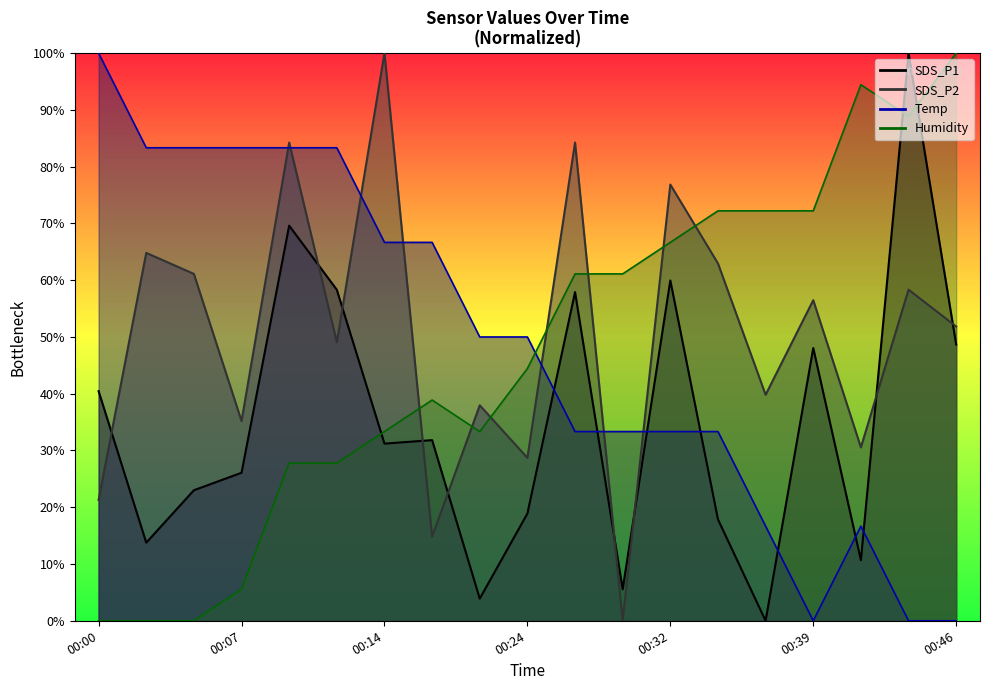

Which category has the lowest value in the Humidity series?

00:00